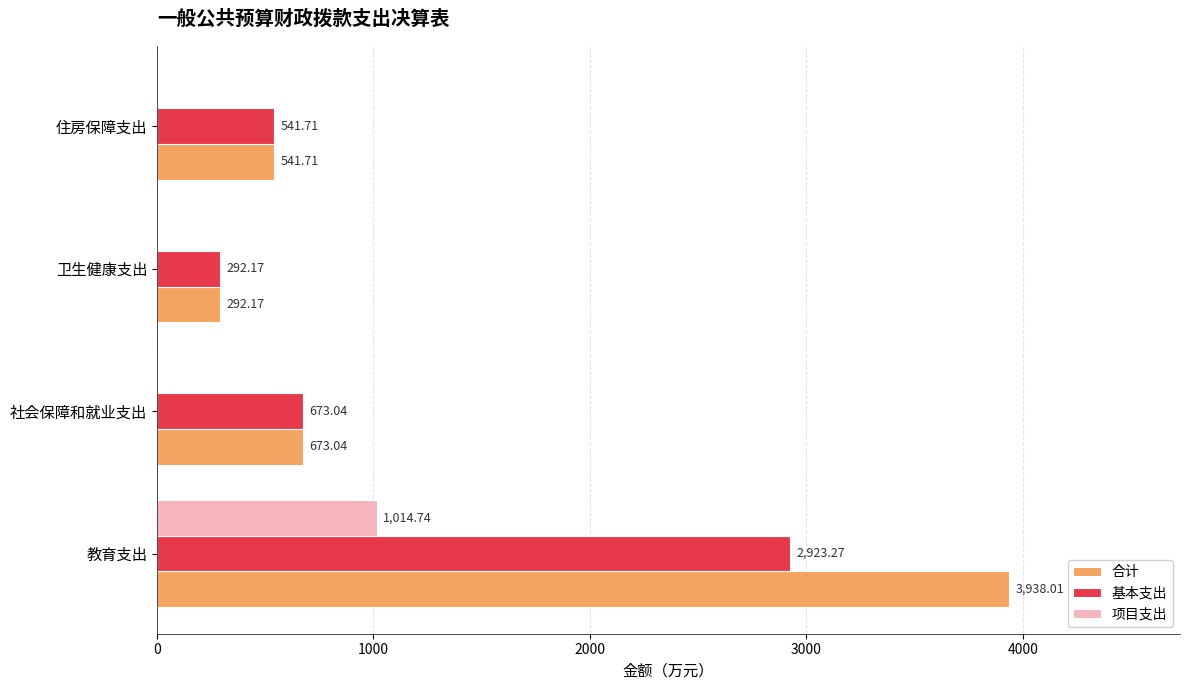

At which label is 合计 closest to 2115?

社会保障和就业支出